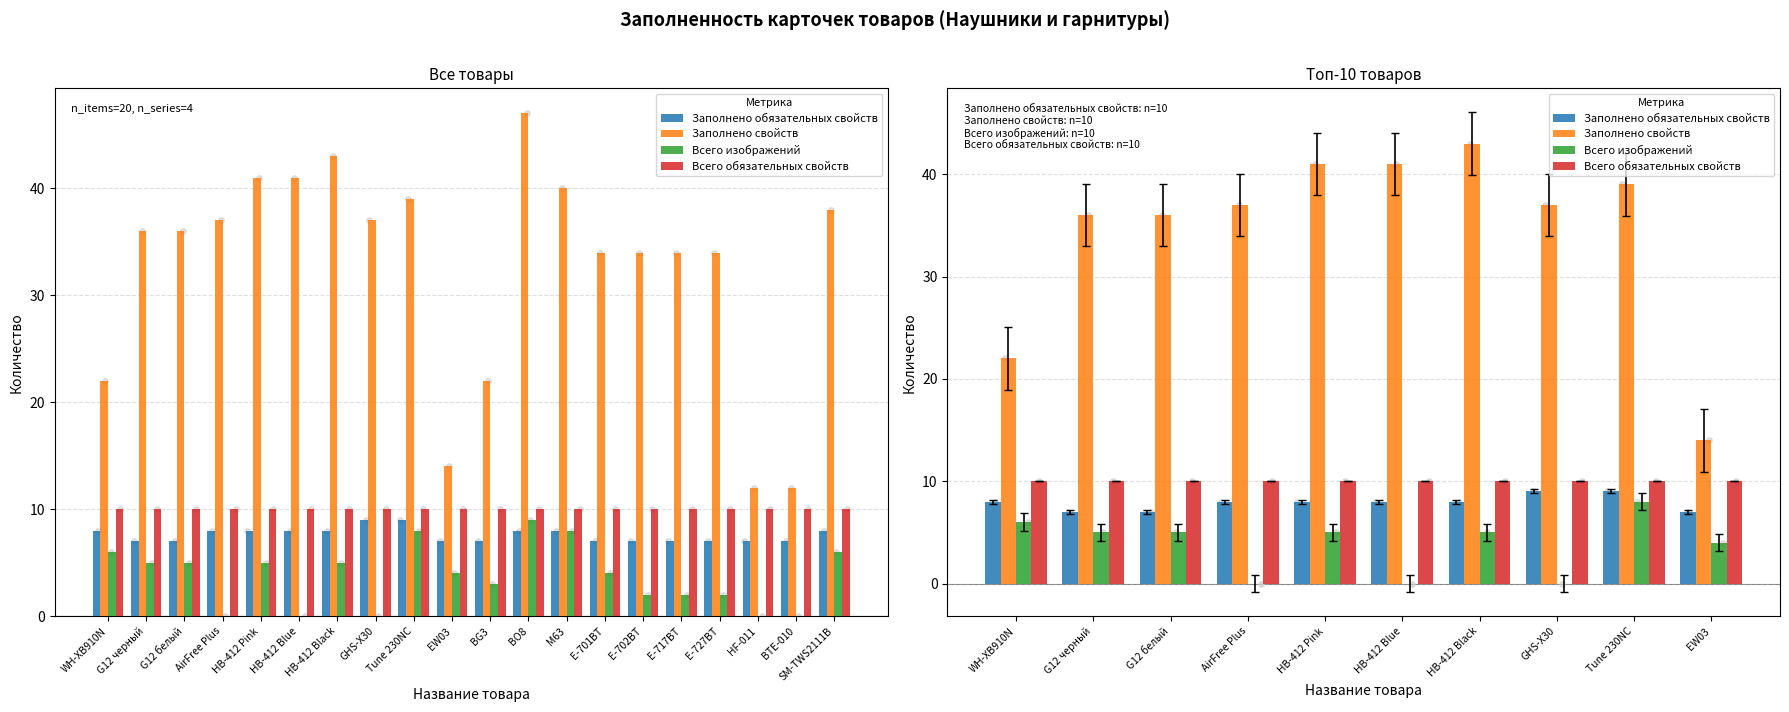

At which category is the sum across all series the highest?

HB-412 Black